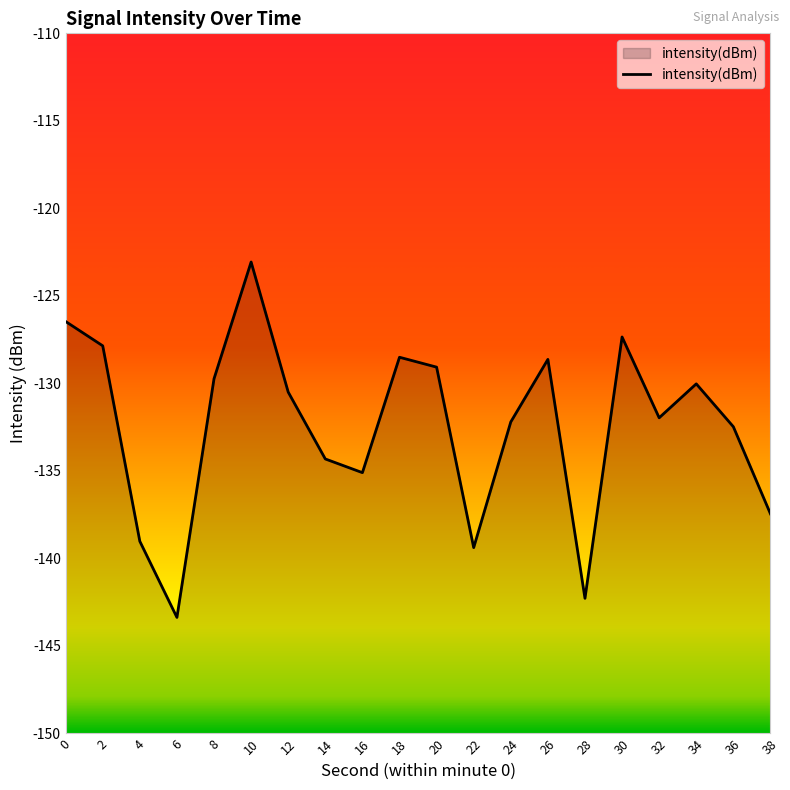

Where is the first local maximum?

10